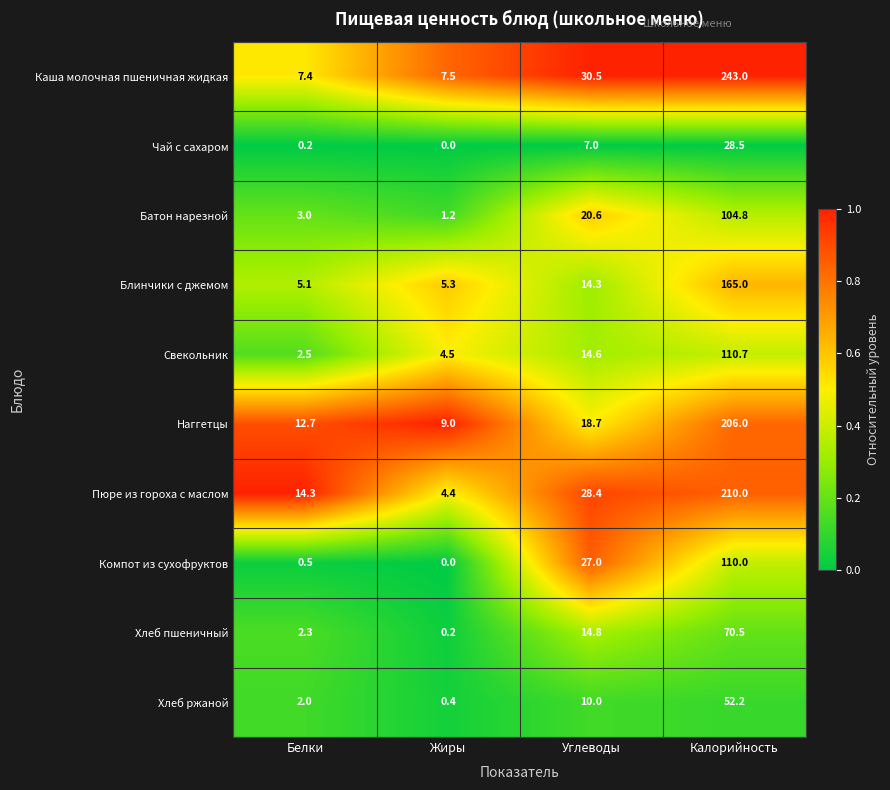

At Углеводы, list the series in order from smallest to largest.

Чай с сахаром, Хлеб ржаной, Блинчики с джемом, Свекольник, Хлеб пшеничный, Наггетцы, Батон нарезной, Компот из сухофруктов, Пюре из гороха с маслом, Каша молочная пшеничная жидкая